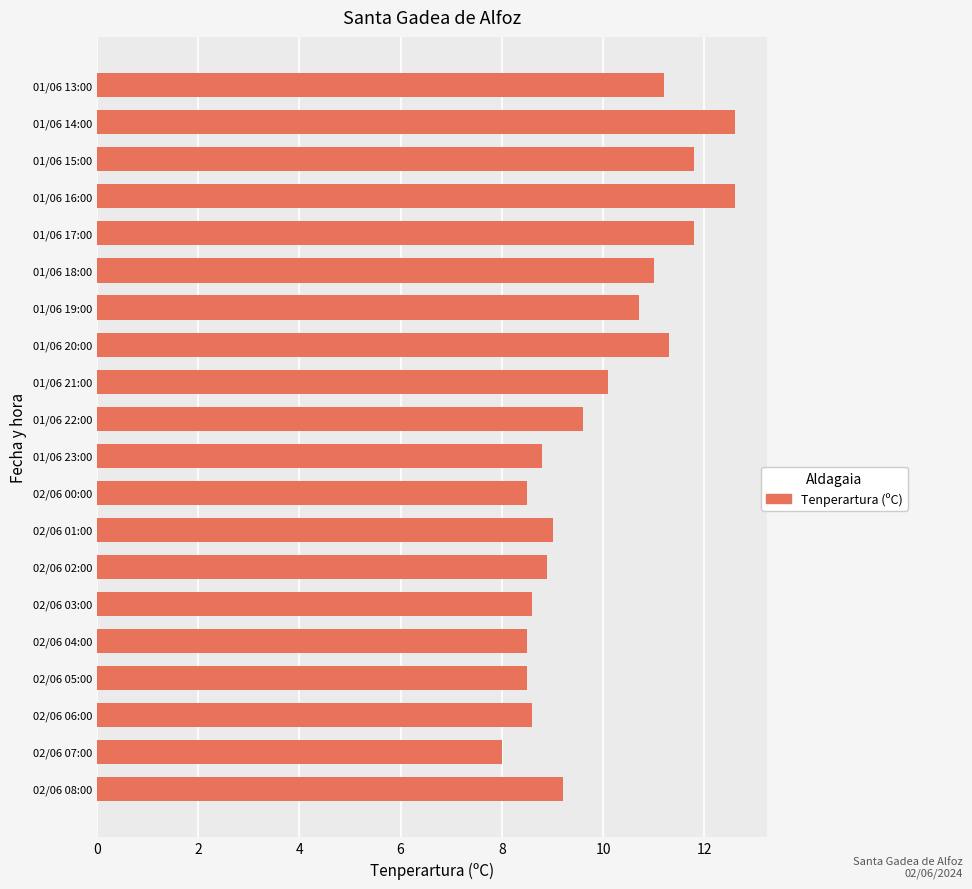

What is the difference between the maximum and minimum values?

4.6